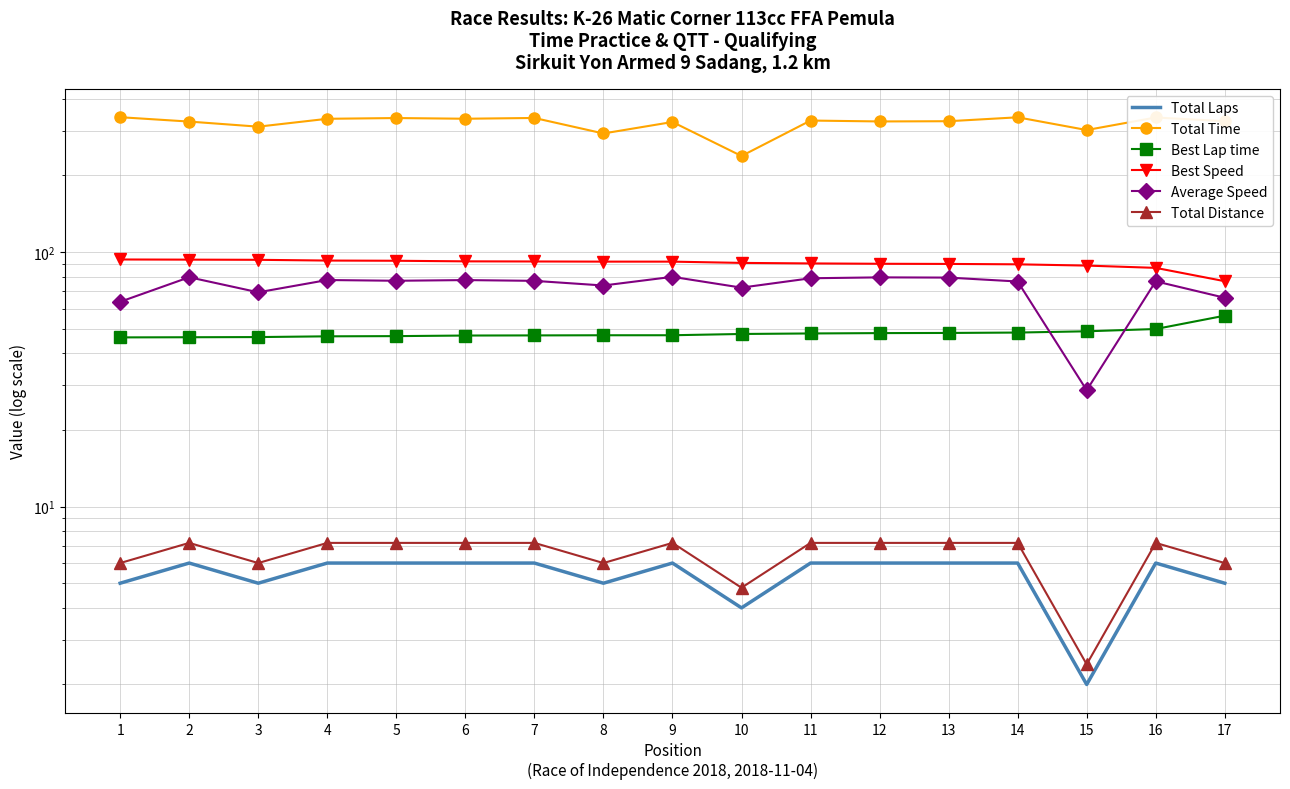

What is the value of the Average Speed point at the 14th from the left?

76.6